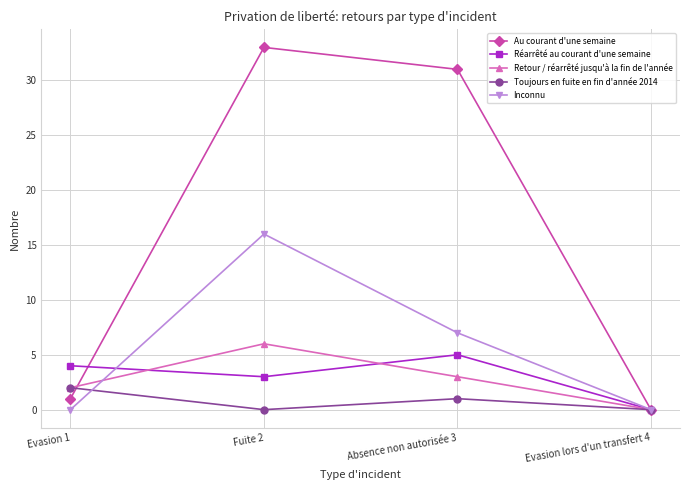

How many series are shown in this chart?

5